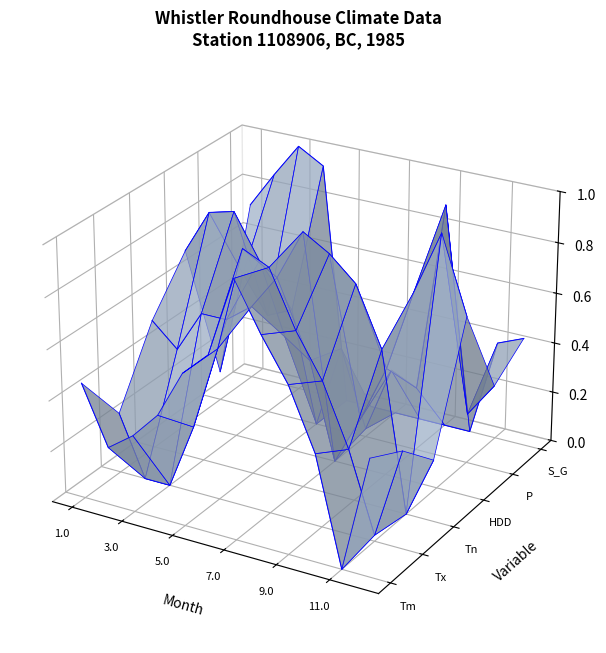

Does the chart display data point markers on the line(s)?

No